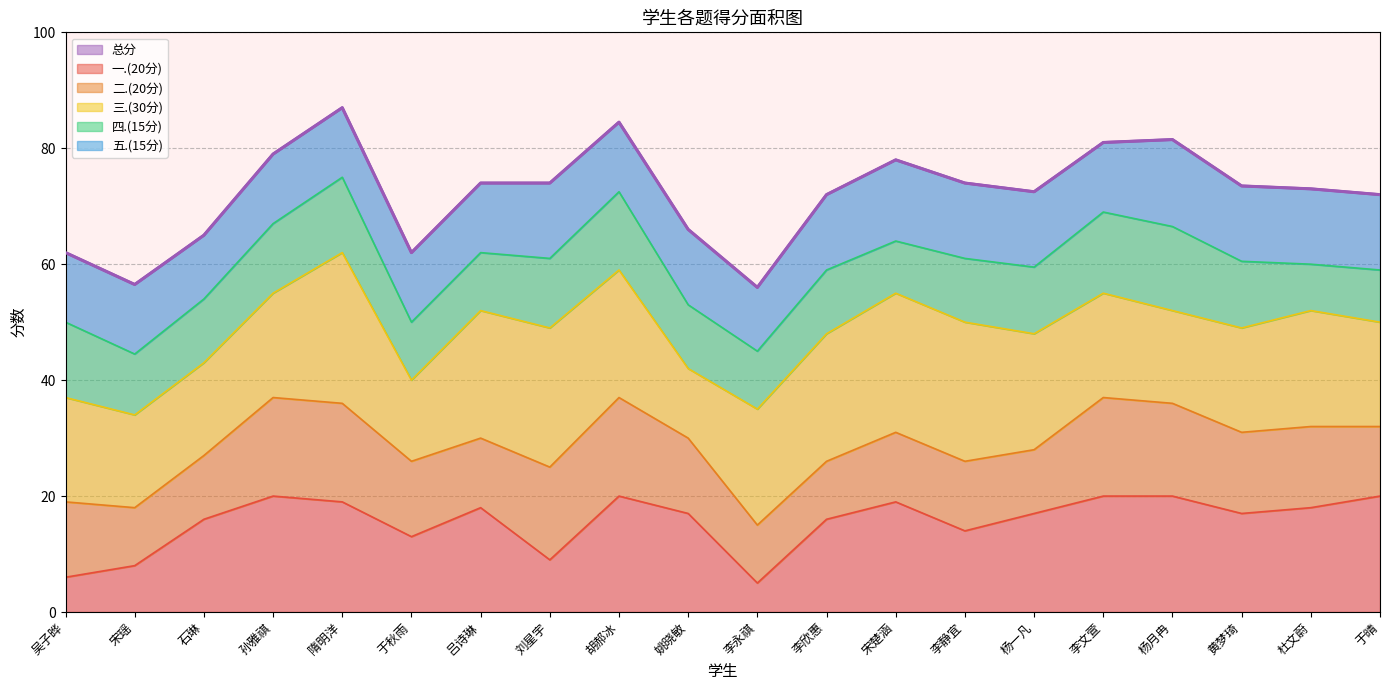

What position from the left is 石琳?

3